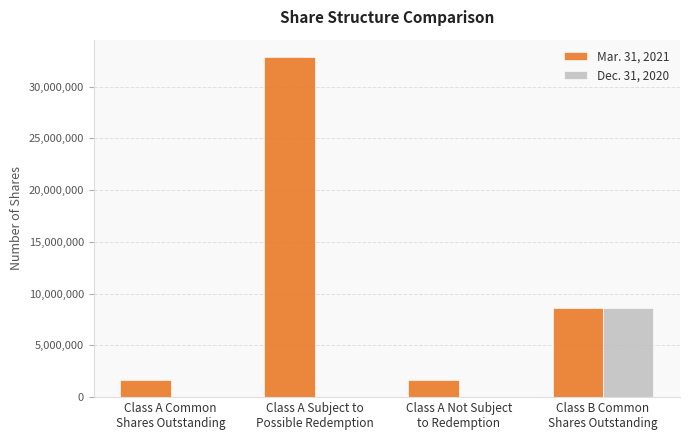

Which series has the largest total across all categories?

Mar. 31, 2021